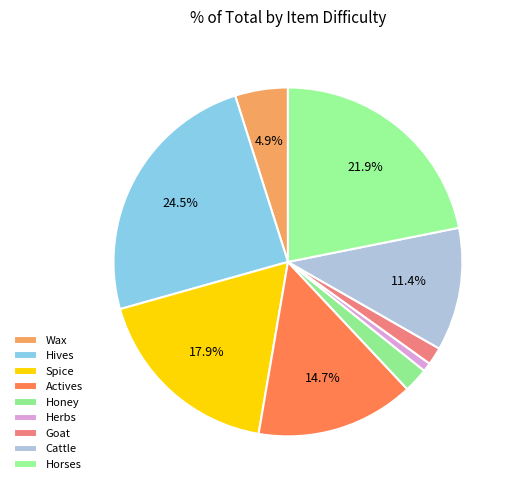

Does any single category account for the majority?

No